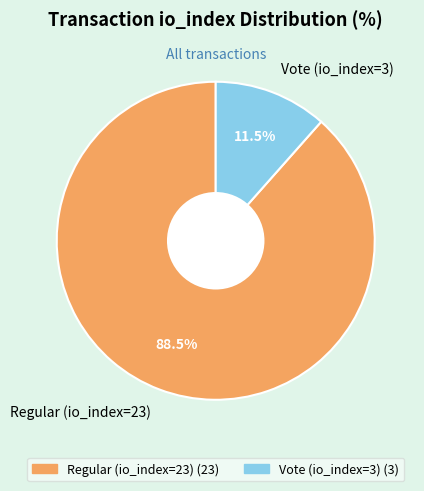

Which has a higher value, Vote (io_index=3) or Regular (io_index=23)?

Regular (io_index=23)